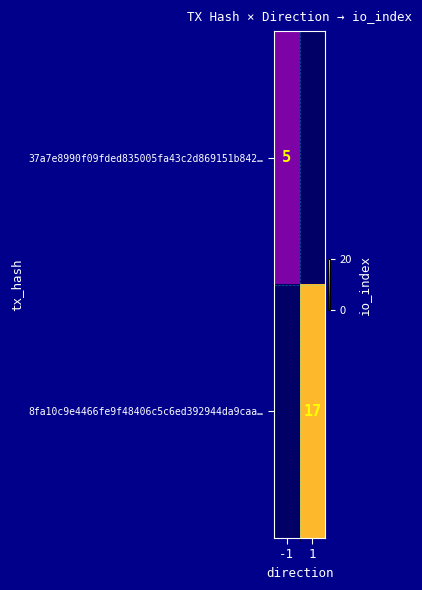

Is the value of 37a7e8990f09fded835005fa43c2d869151b842… at -1 greater than the value of 8fa10c9e4466fe9f48406c5c6ed392944da9caa… at 1?

No